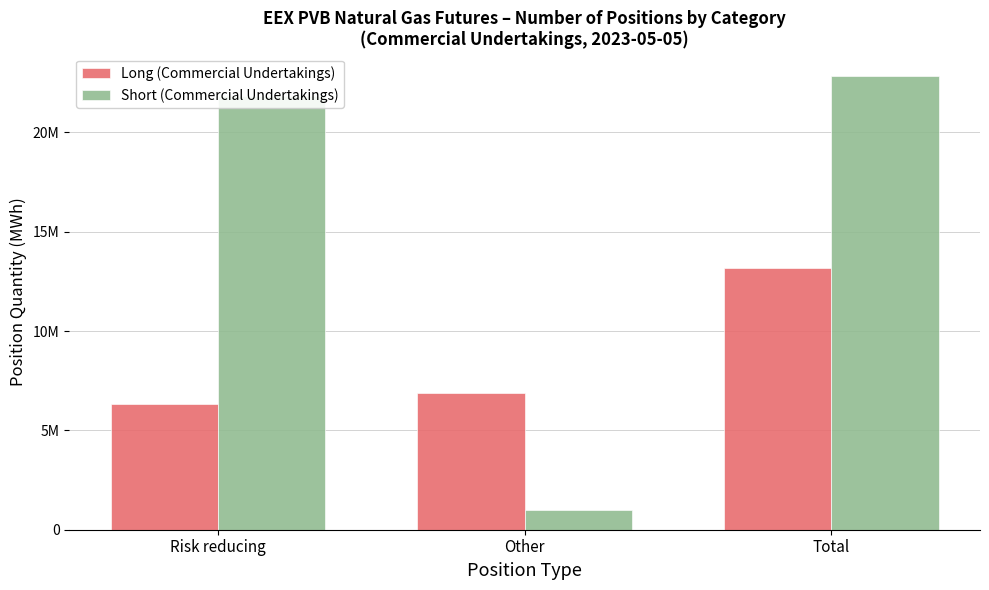

Does the chart contain stacked bars?

No